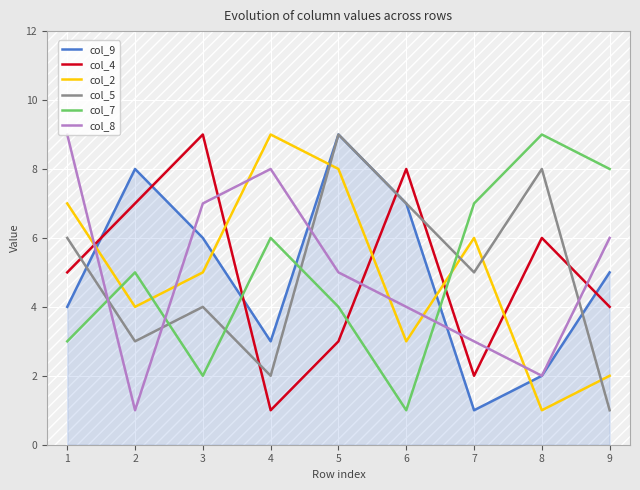

How many lines are shown in the chart?

6